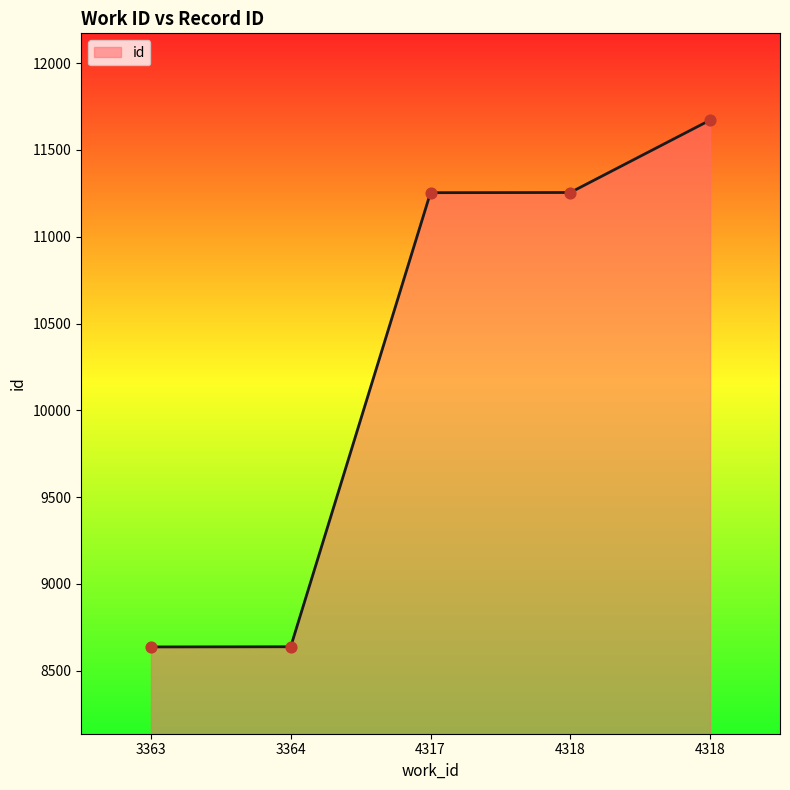

What is the ratio of the value at 3364 to the value at 4317?

0.8